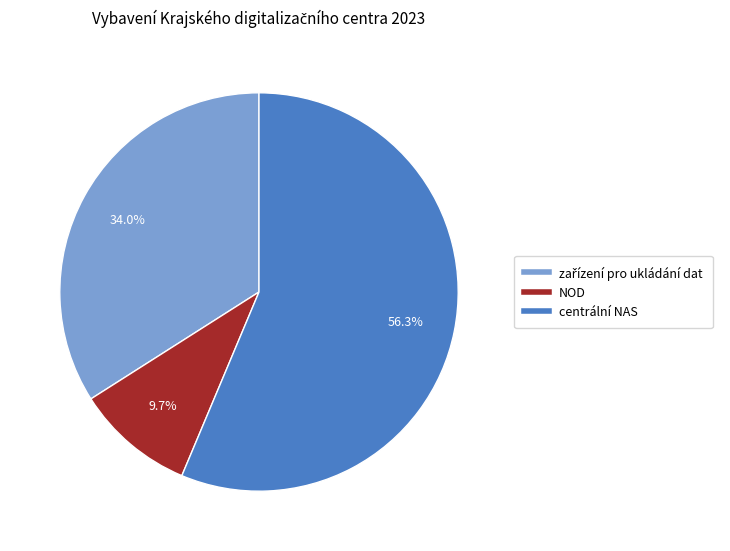

Approximately how many times larger is the value at NOD compared to centrální NAS?

0.2